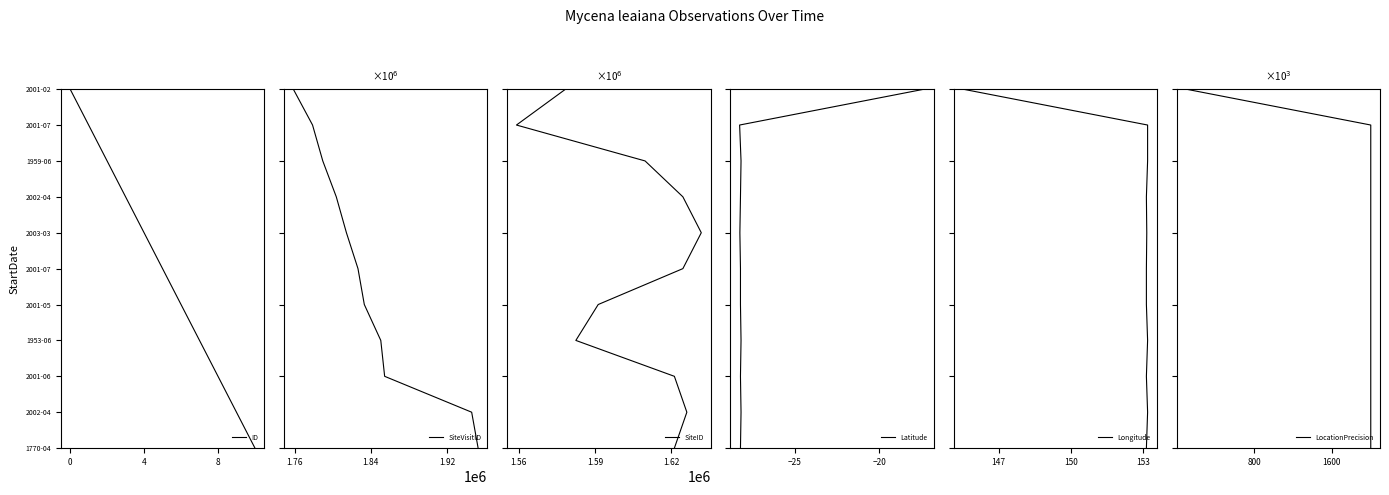

Which series has the widest spread of values?

ID